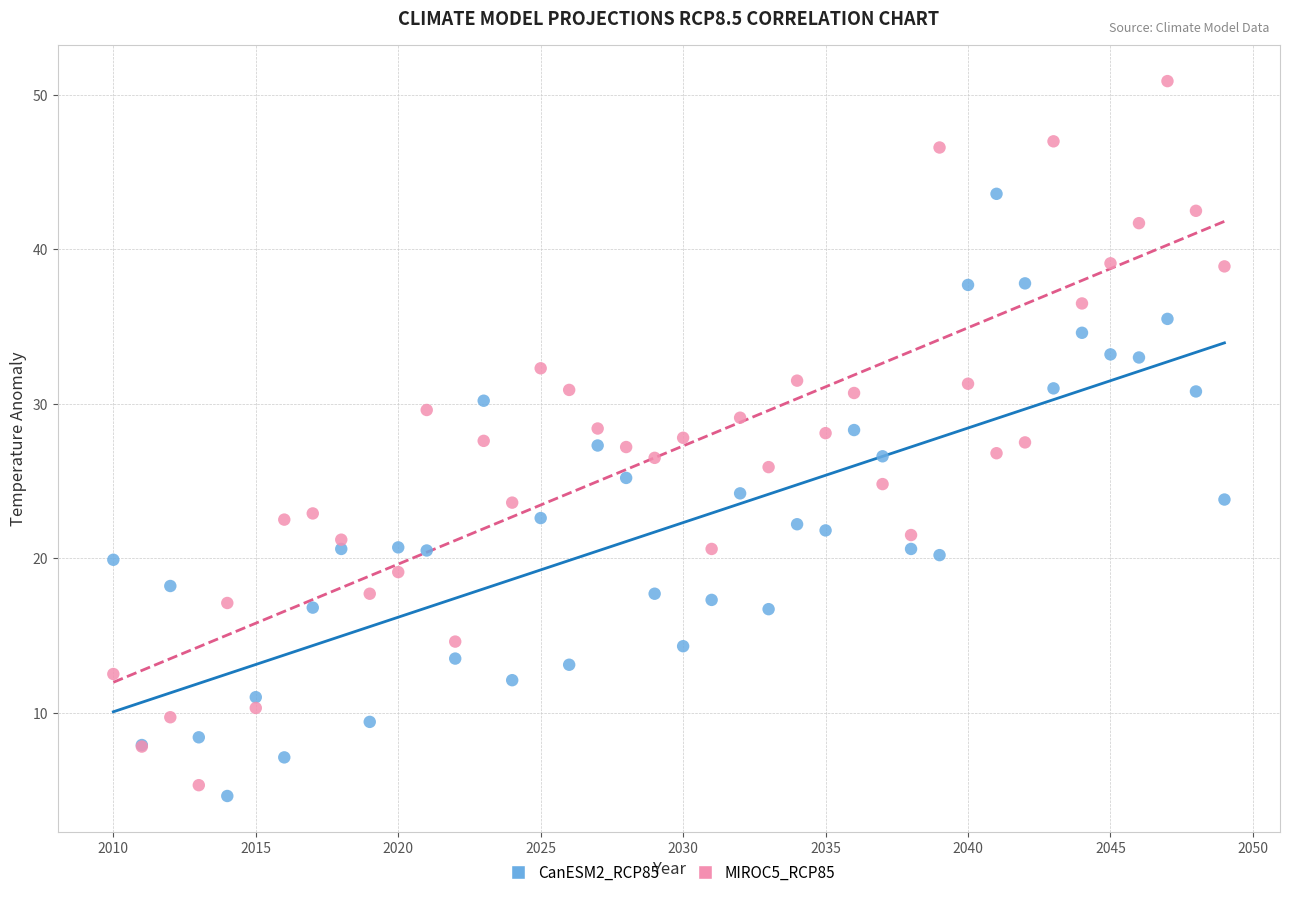

Which series reaches the maximum Y coordinate?

MIROC5_RCP85